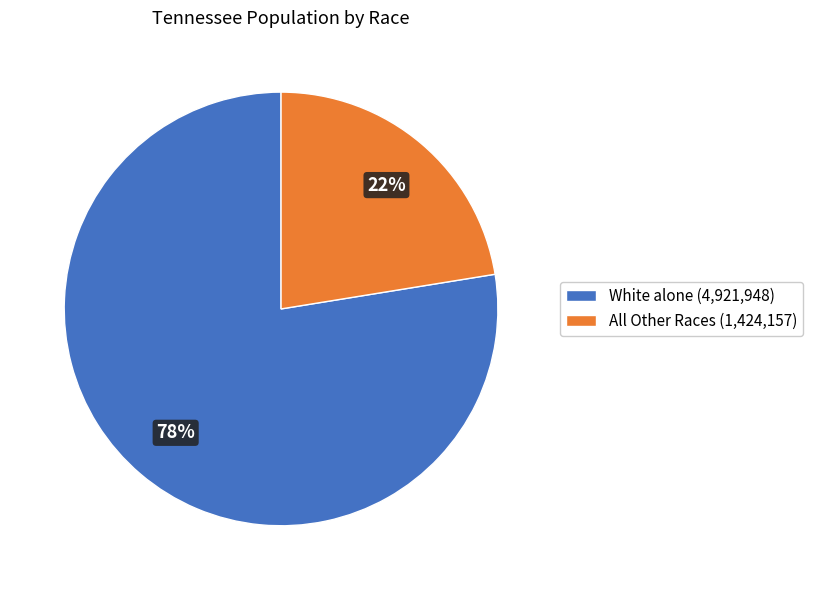

To the nearest percent, what is the combined percentage of All Other Races (1,424,157) and White alone (4,921,948)?

100%